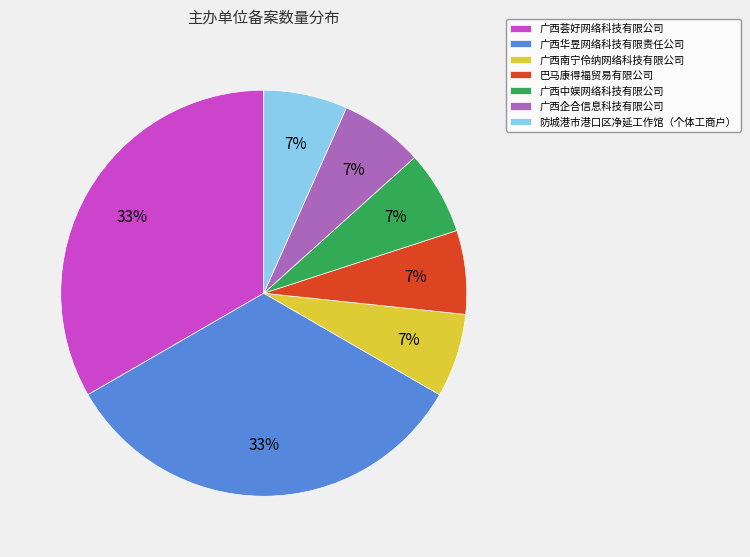

To the nearest percent, what portion does 巴马康得福贸易有限公司 represent?

7%